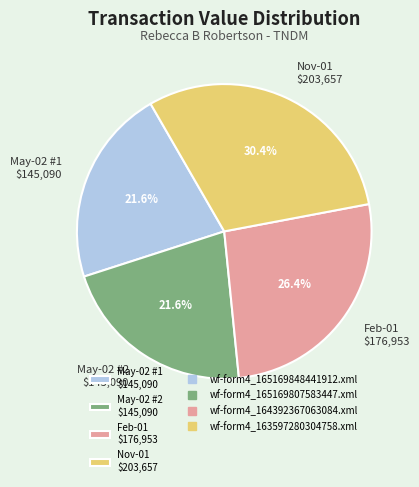

What portion of the pie excludes May-02 #1 $145,090?

78.4%